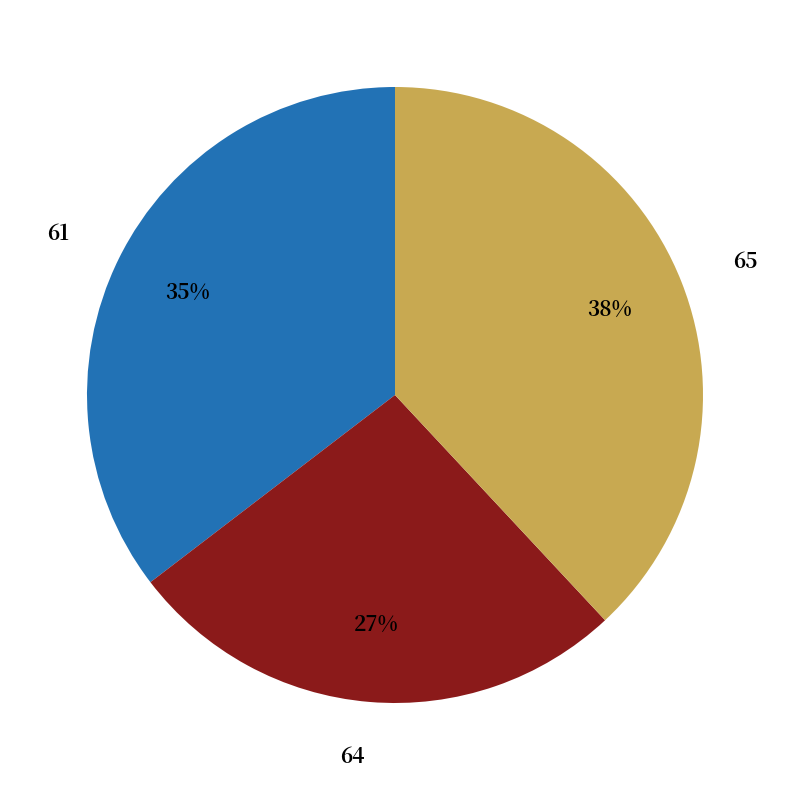

What is the ratio of the value at 65 to the value at 64?

1.4